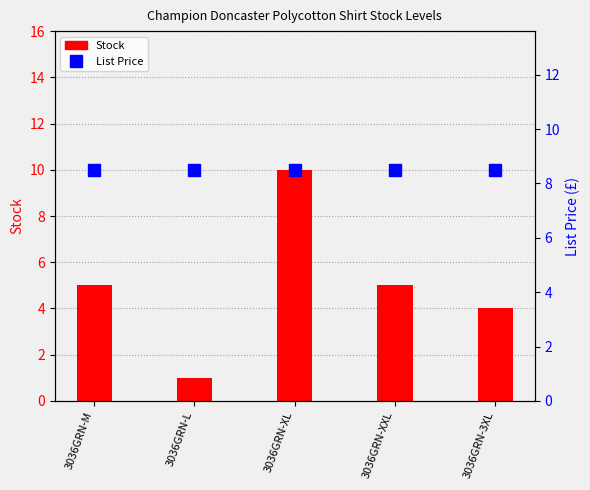

Which has a higher value, 3036GRN-XL or 3036GRN-3XL?

3036GRN-XL